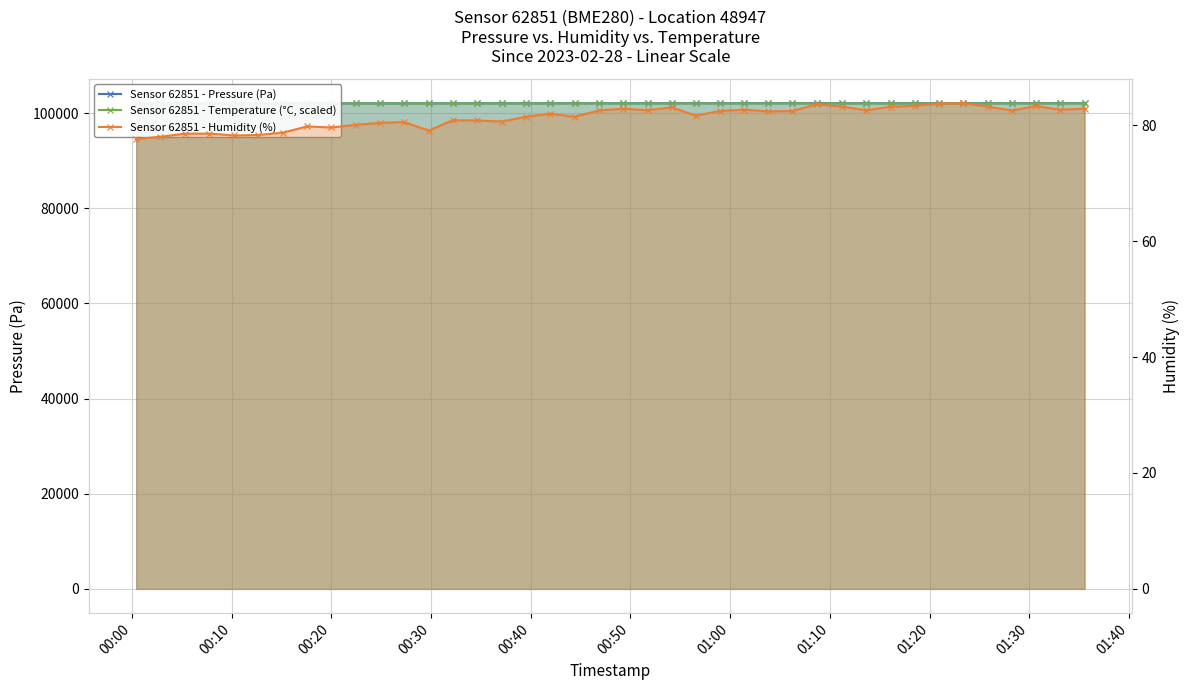

What is the sum of all Sensor 62851 - Pressure (Pa) values?

4083262.9